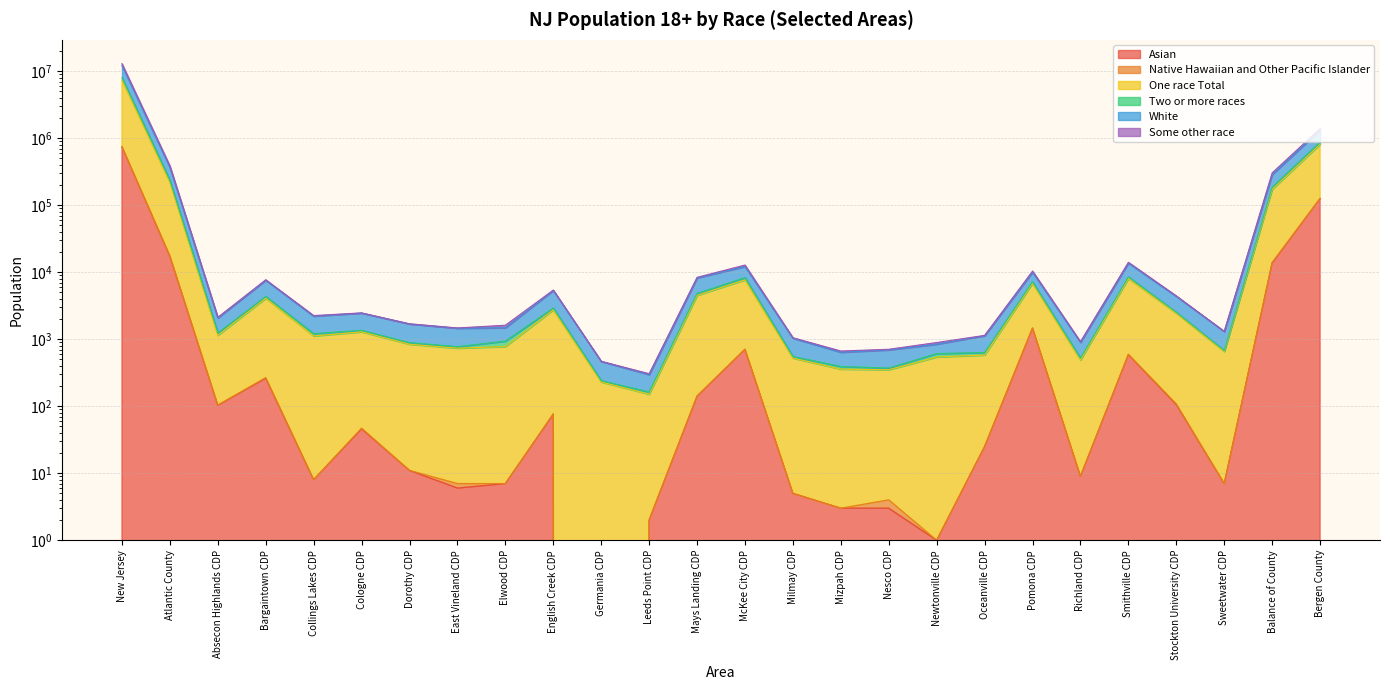

True or false: Two or more races and Some other race intersect in this chart.

False